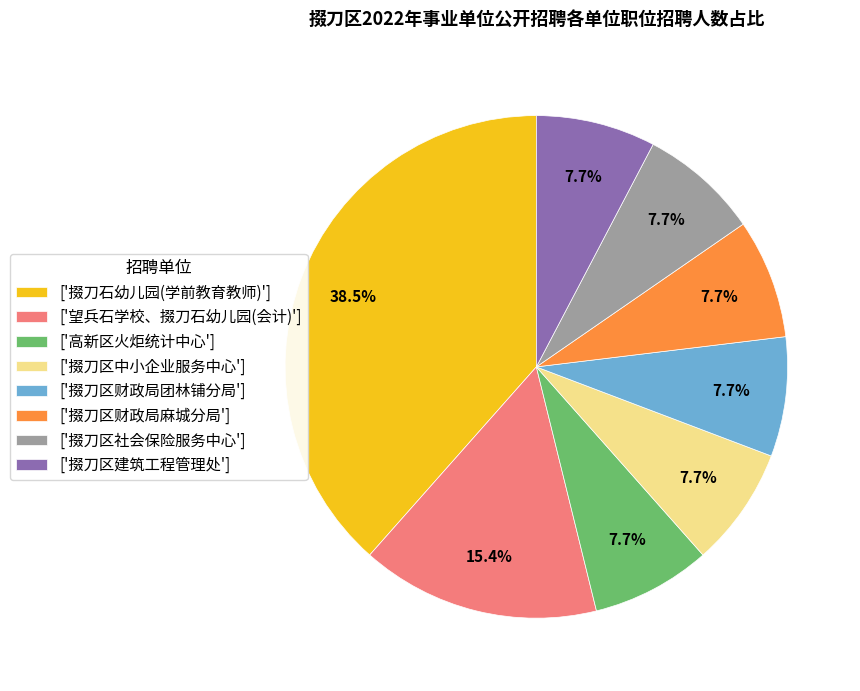

To the nearest percent, what is the average slice percentage?

12%